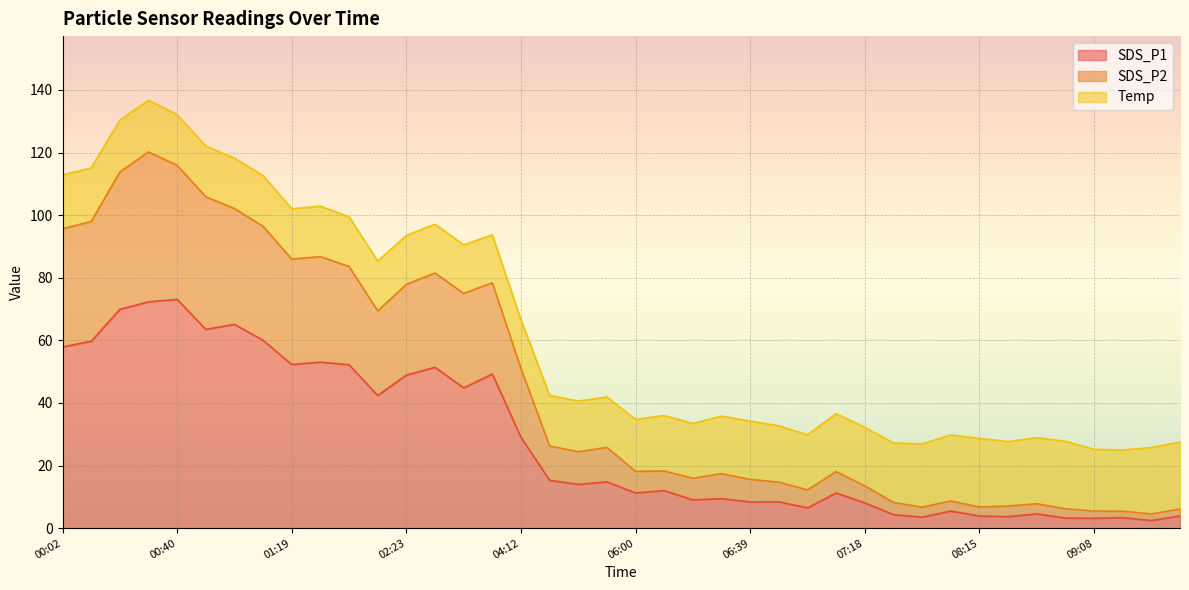

Where is the first local maximum for SDS_P2?

00:28